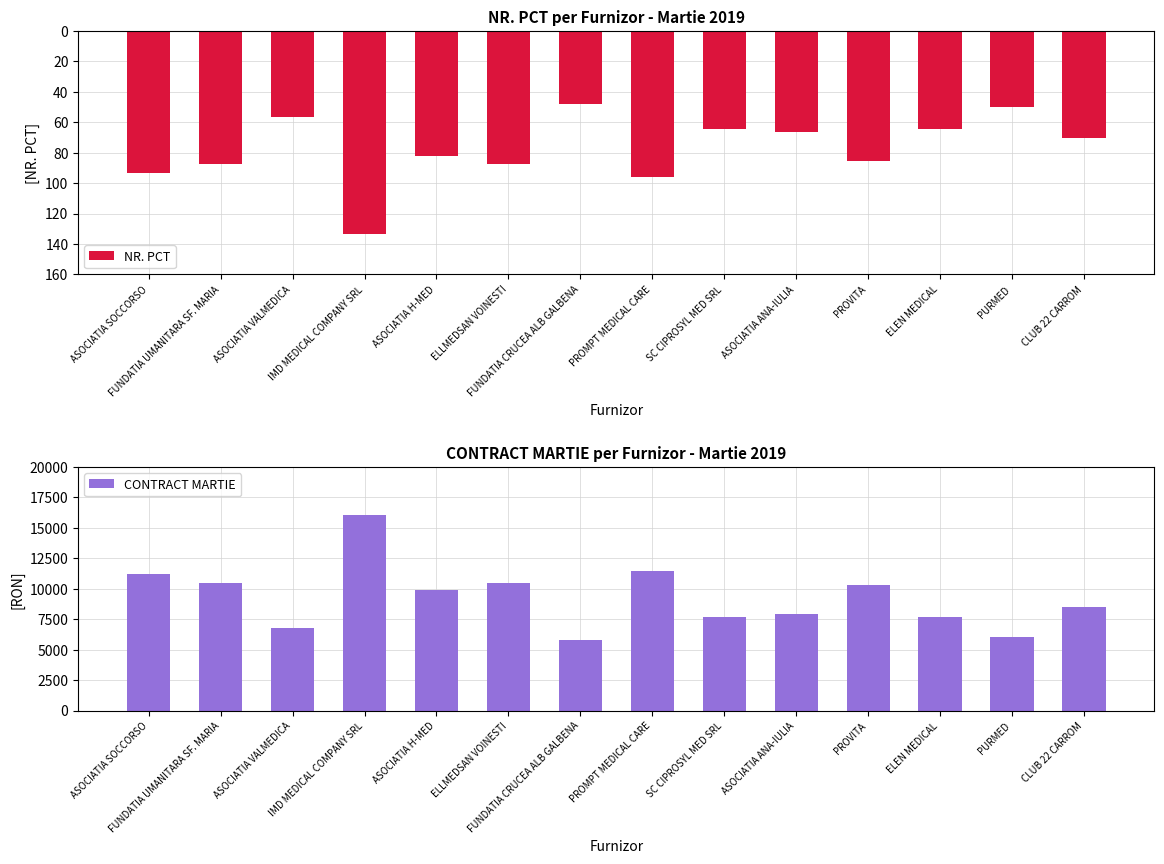

Which series has the largest range (max minus min)?

CONTRACT MARTIE